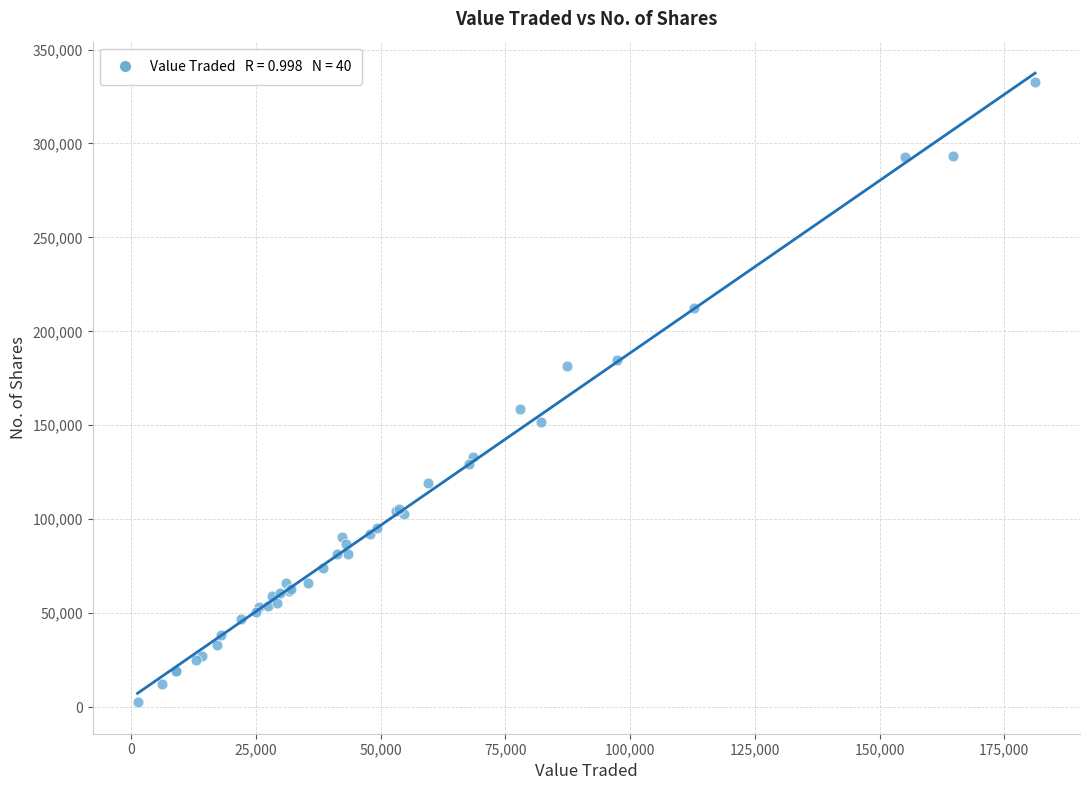

What Y value in the scatter plot is closest to 167756?

158589